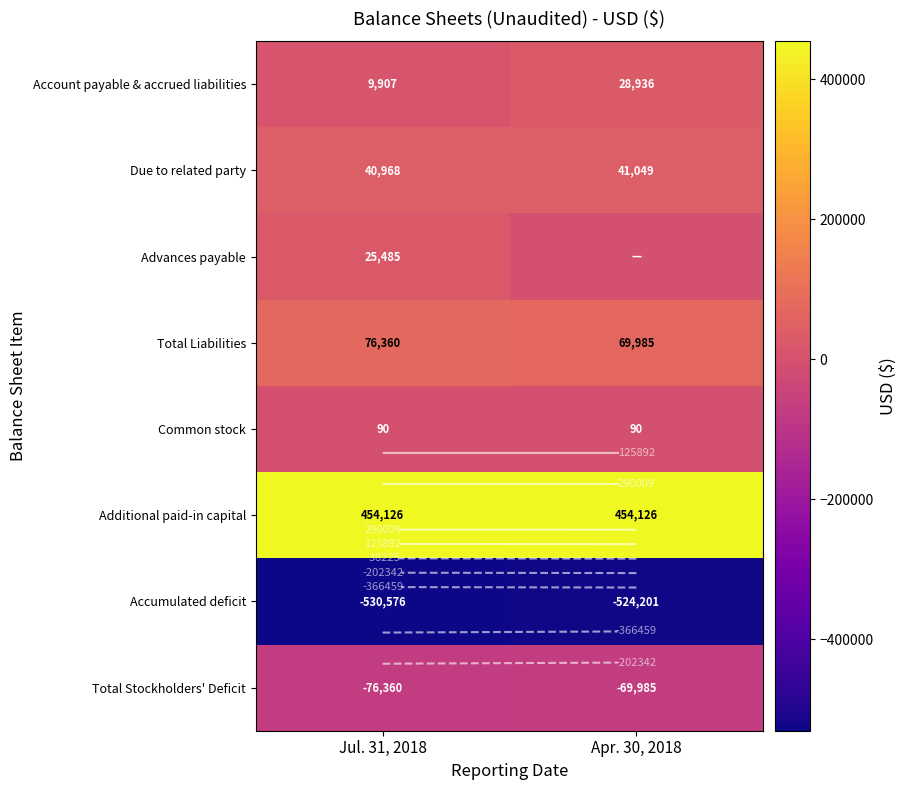

At which label does Due to related party reach its minimum?

Jul. 31, 2018